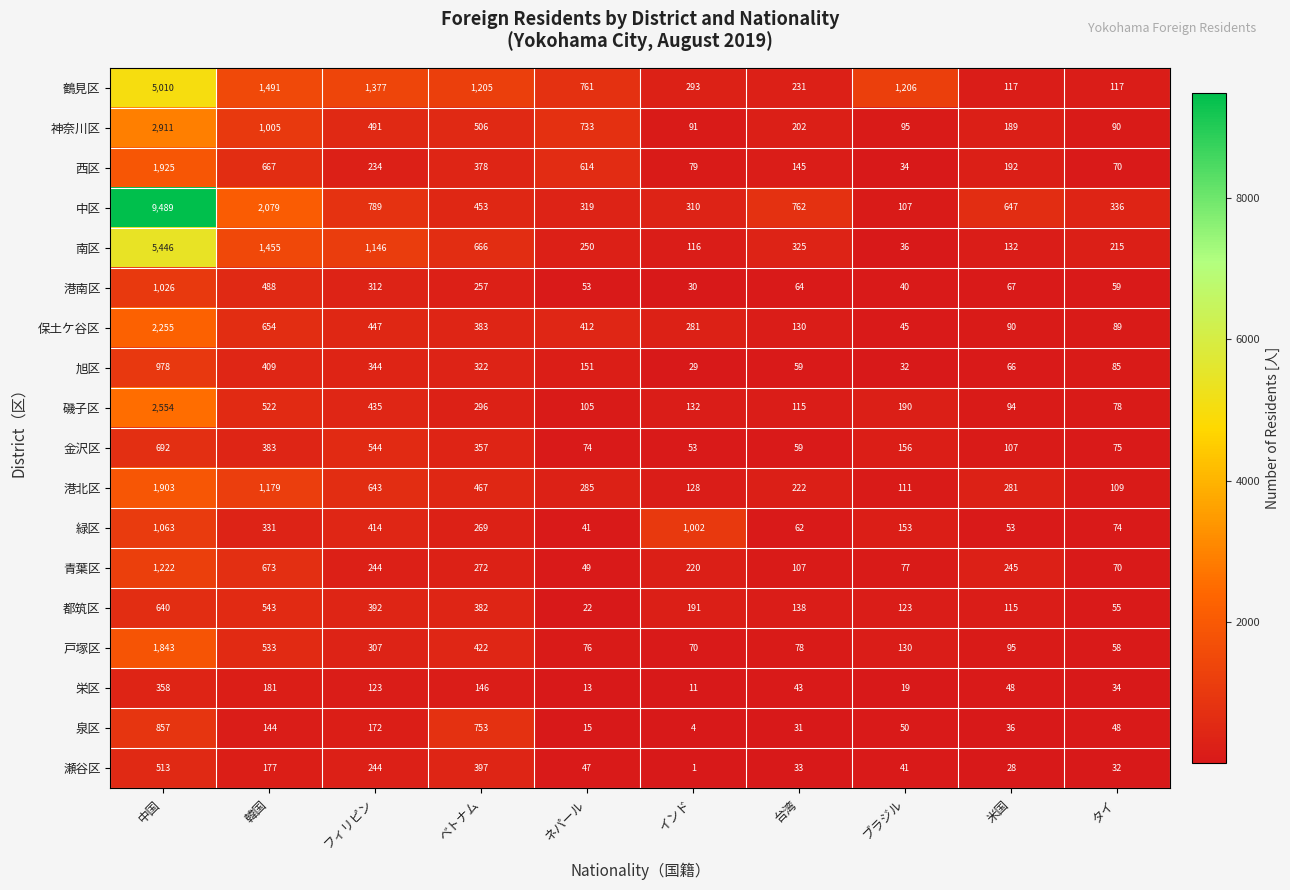

What is the difference between the maximum and minimum values in the 都筑区 series?

618